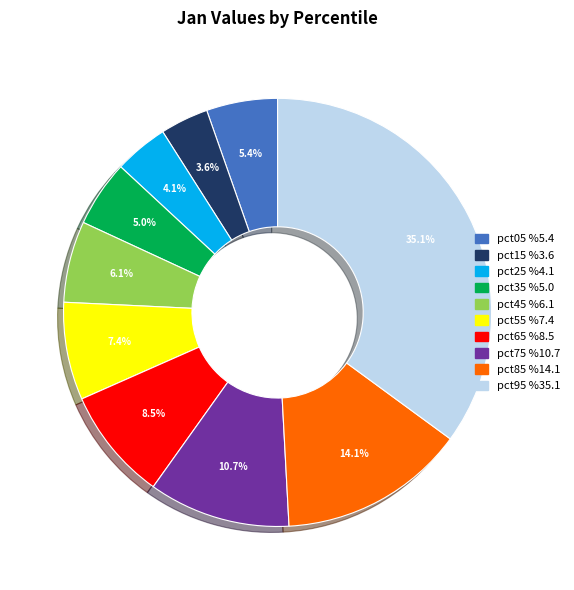

What is the largest slice in the pie chart?

pct95